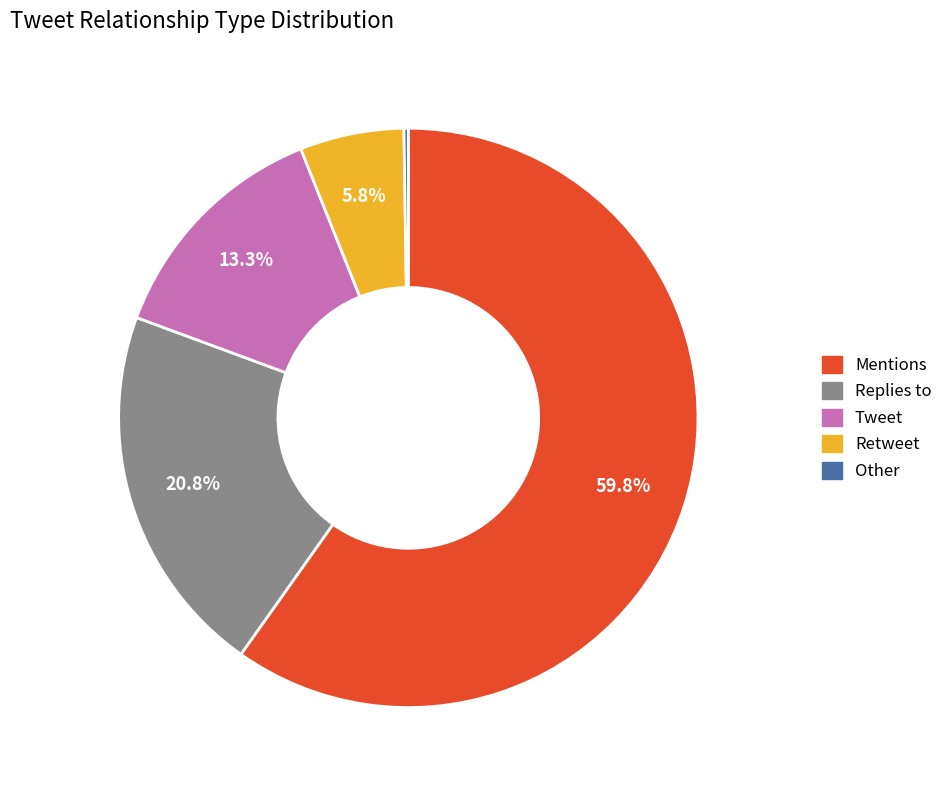

To the nearest percent, what is the average slice percentage?

20%